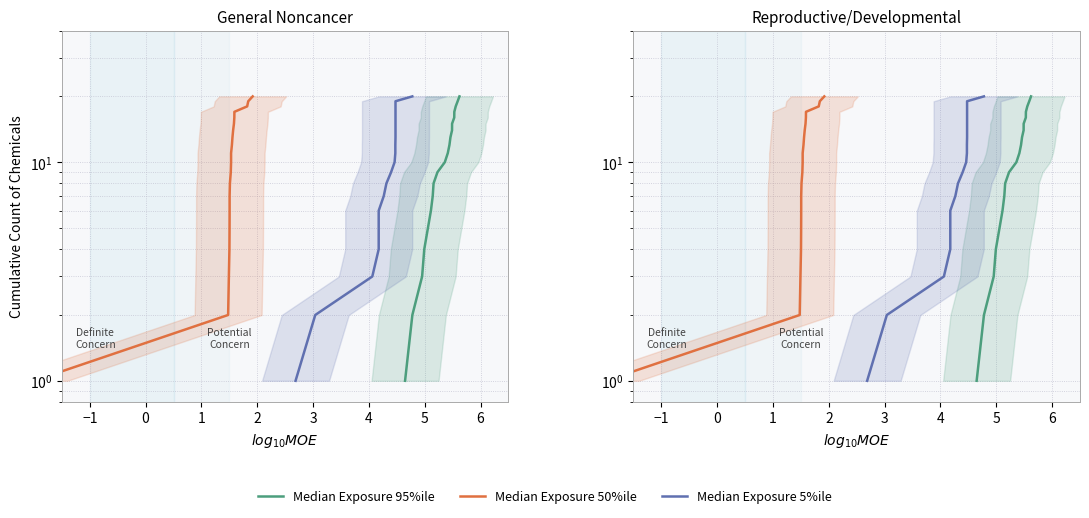

How many data points in Median Exposure 50%ile are less than 11?

10